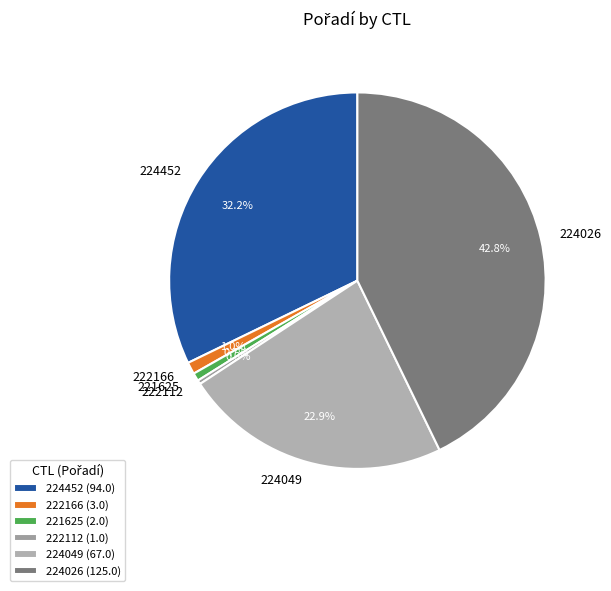

How many segments does this pie chart have?

6